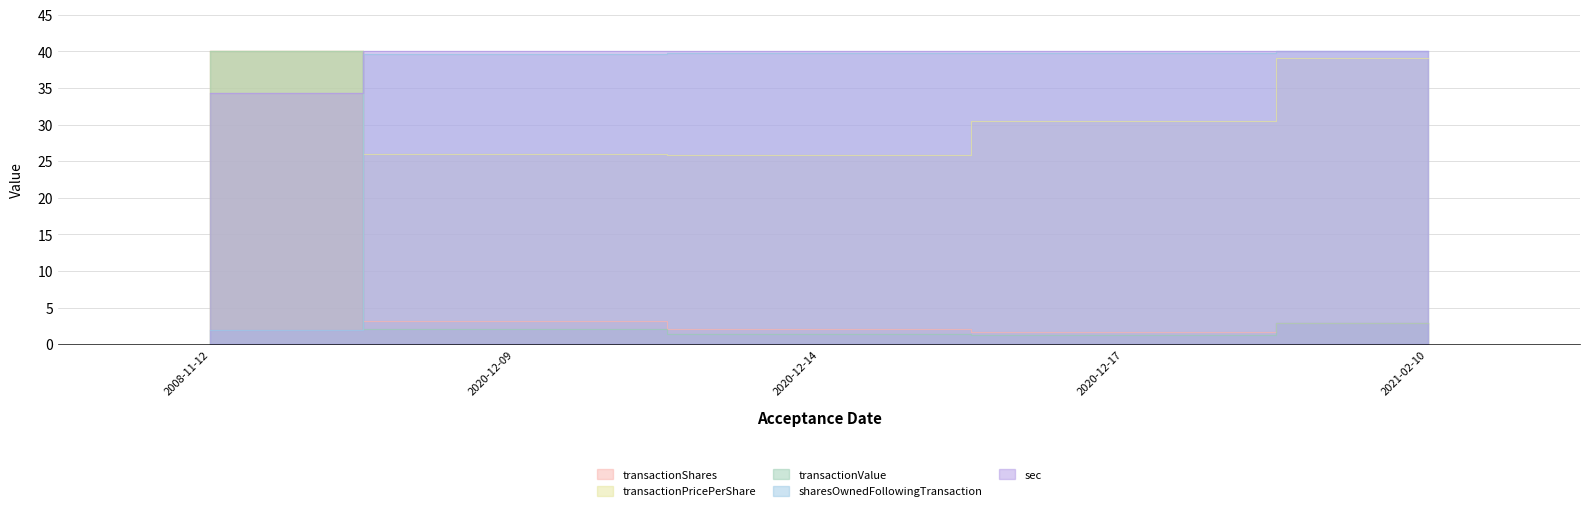

Which series has the widest spread of values?

transactionValue